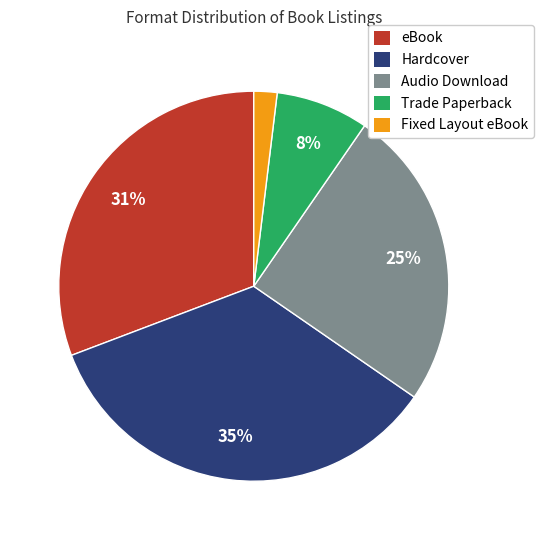

How many segments does this pie chart have?

5